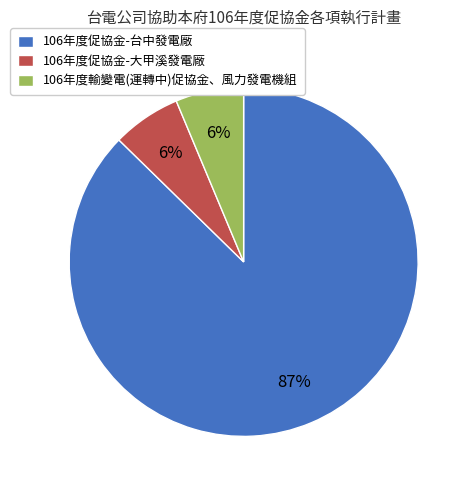

To the nearest percent, what is the average slice percentage?

33%